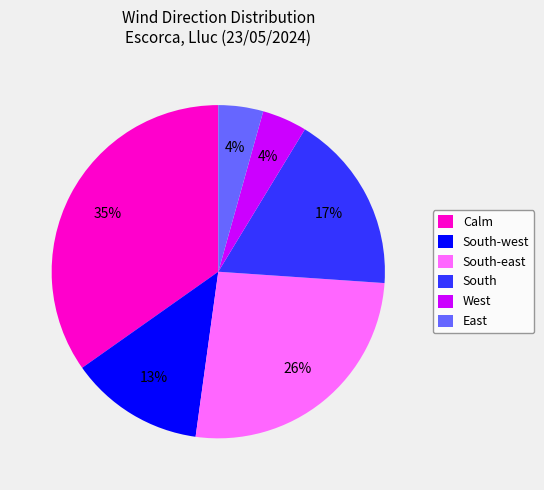

To the nearest percent, what is the combined percentage of East and South-east?

30%